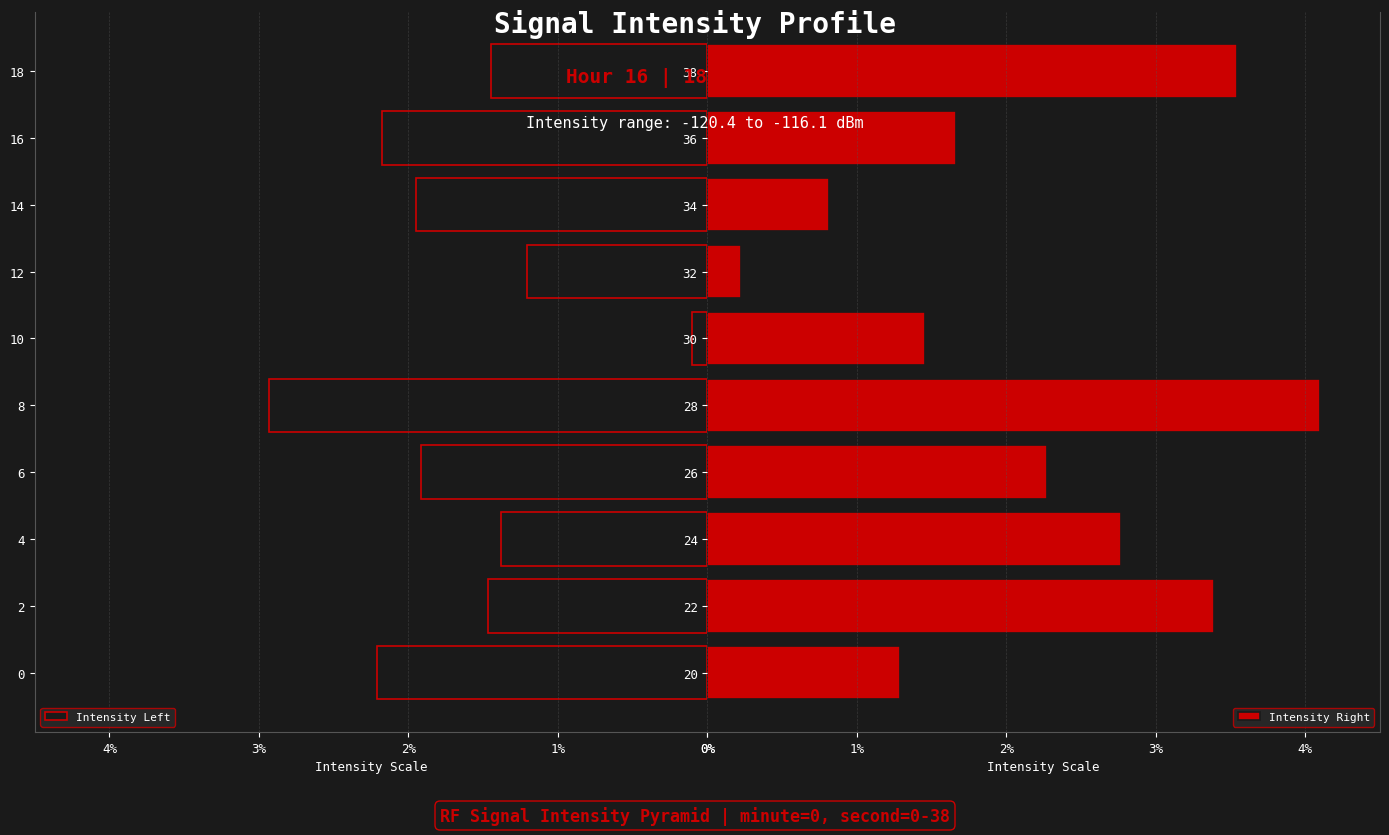

What is the difference between the second highest and minimum values in the Intensity Left series?

2.1